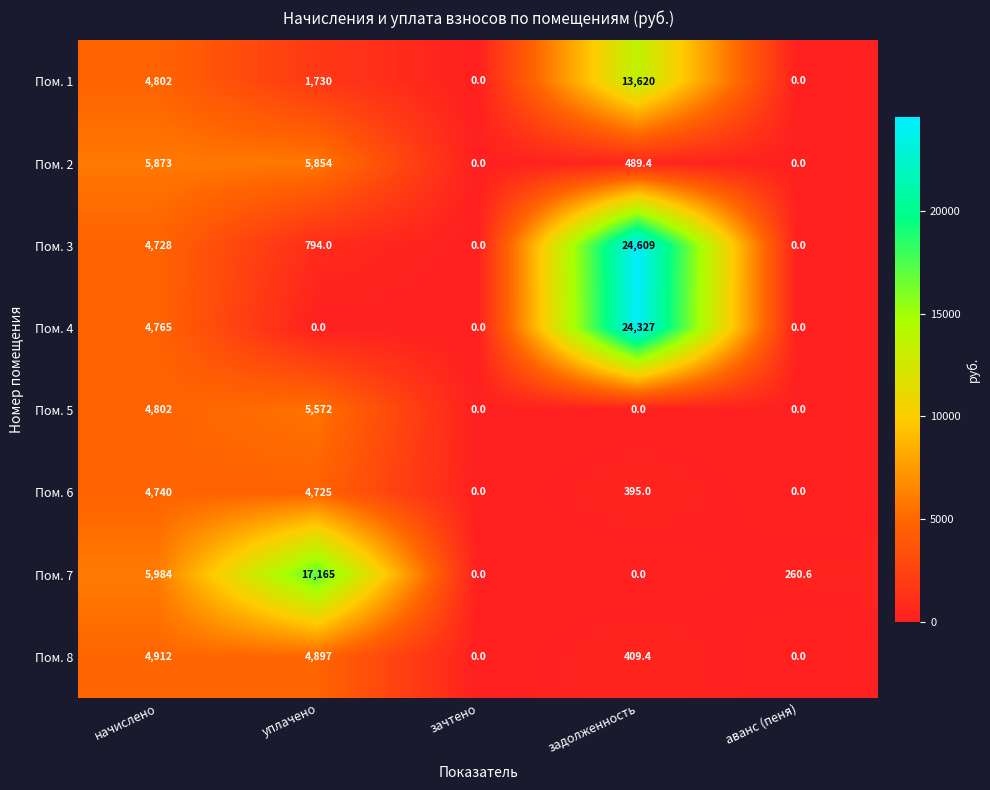

Which series has the largest total across all categories?

Пом. 3